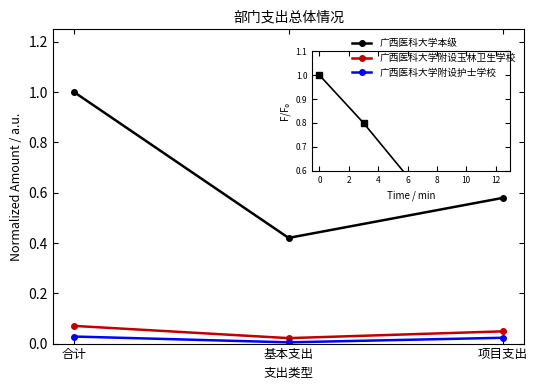

How many data points does each series have?

3